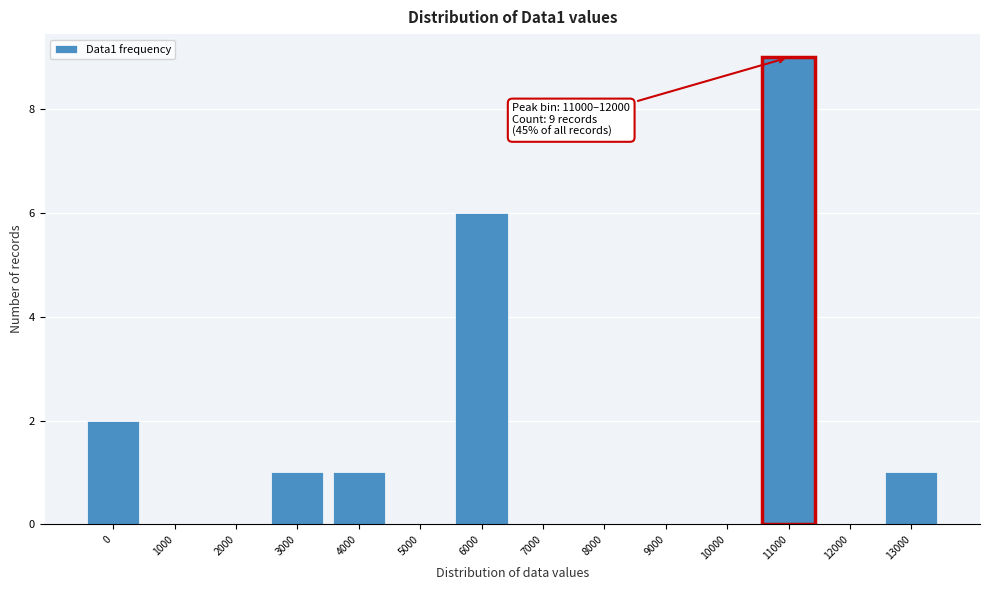

Reading right to left, what are all the values shown in this chart?

13000=1	12000=0	11000=9	10000=0	9000=0	8000=0	7000=0	6000=6	5000=0	4000=1	3000=1	2000=0	1000=0	0=2